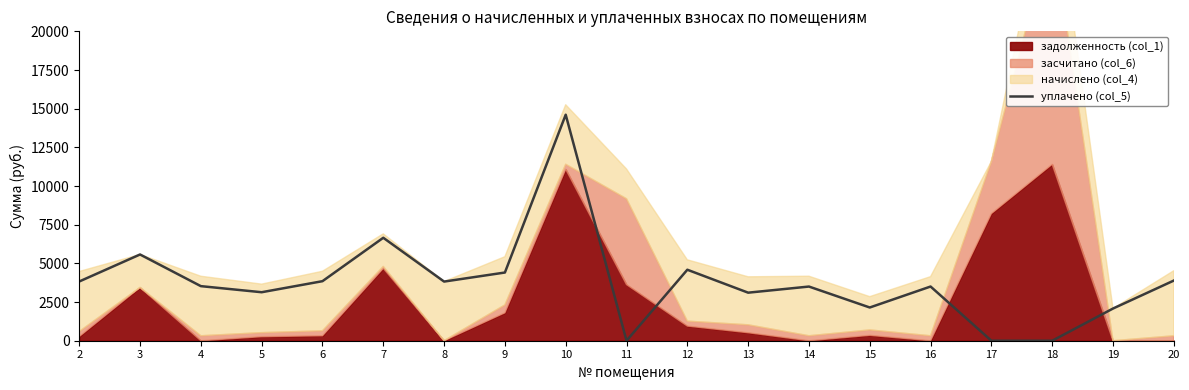

Count the number of values greater than 3528.

10